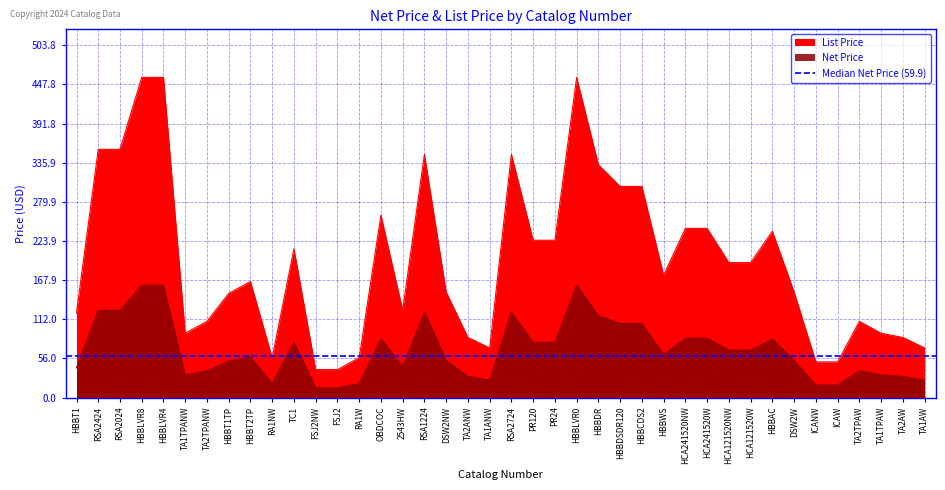

What is the label of the 29th point from the right?

FSJ2NW